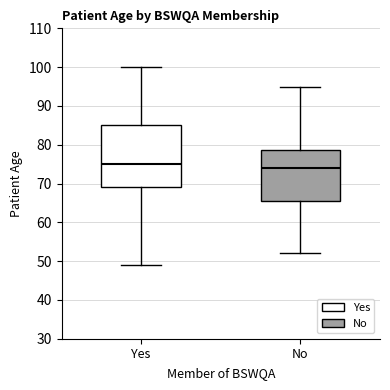

Reading left to right, read every box against the y-axis: the position of its median line, the range the box covers, and the ends of its whiskers. The values are not printed on the chart, so give them approximately, as read against the axis.

Yes: median 75, box 69 to 85, whiskers 49 to 100
No: median 74, box 66 to 79, whiskers 52 to 95